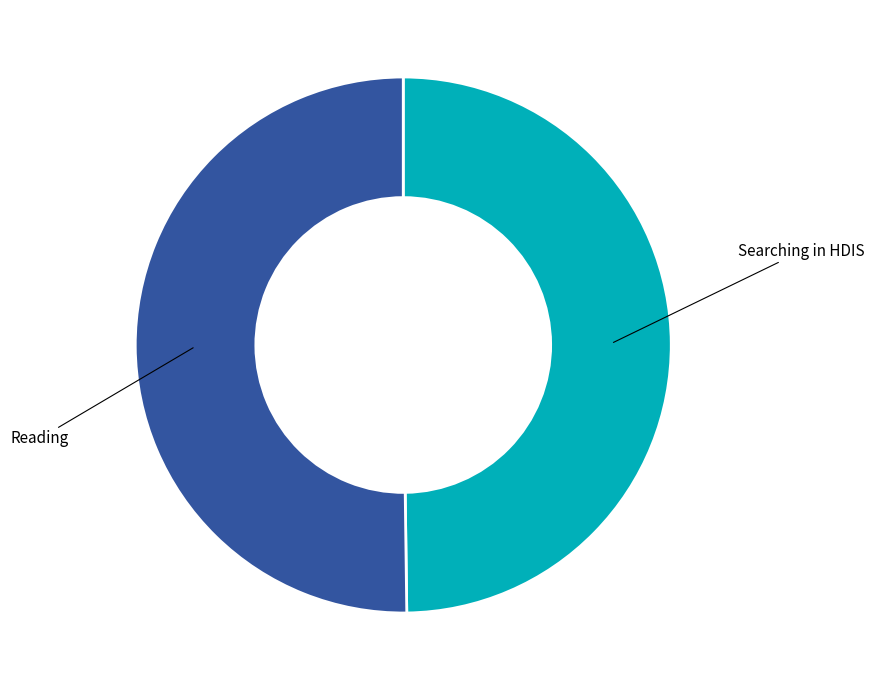

How many slices are in this pie chart?

2